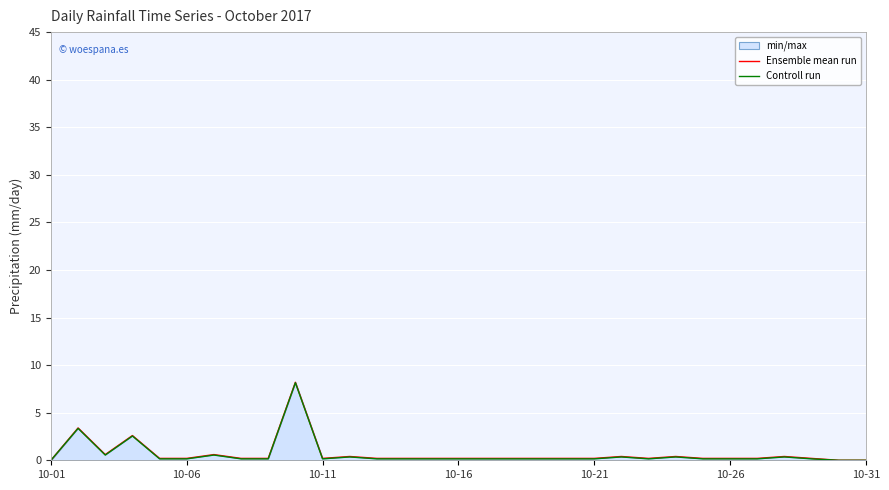

Reading left to right, transcribe all the data shown in this chart.

Ensemble mean run: 0.0	3.4	0.6	2.6	0.2	0.2	0.6	0.2	0.2	8.2	0.2	0.4	0.2	0.2	0.2	0.2	0.2	0.2	0.2	0.2	0.2	0.4	0.2	0.4	0.2	0.2	0.2	0.4	0.2	0.0	0.0
Controll run: 0.0	3.4	0.5	2.6	0.2	0.2	0.5	0.2	0.2	8.1	0.2	0.4	0.2	0.2	0.2	0.2	0.2	0.2	0.2	0.2	0.2	0.4	0.2	0.4	0.2	0.2	0.2	0.4	0.2	0.0	0.0